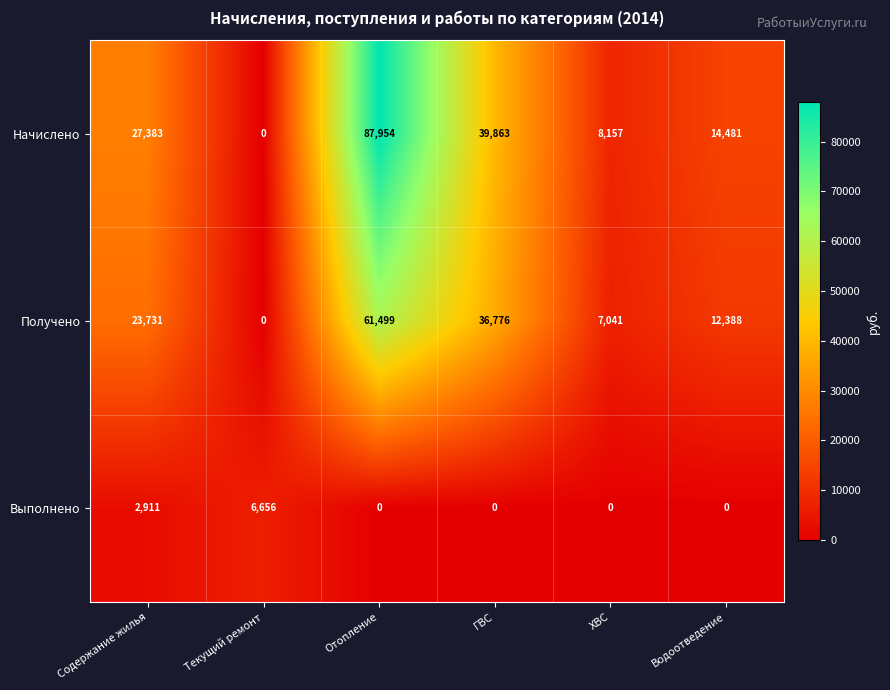

Which series has the largest total across all categories?

Начислено